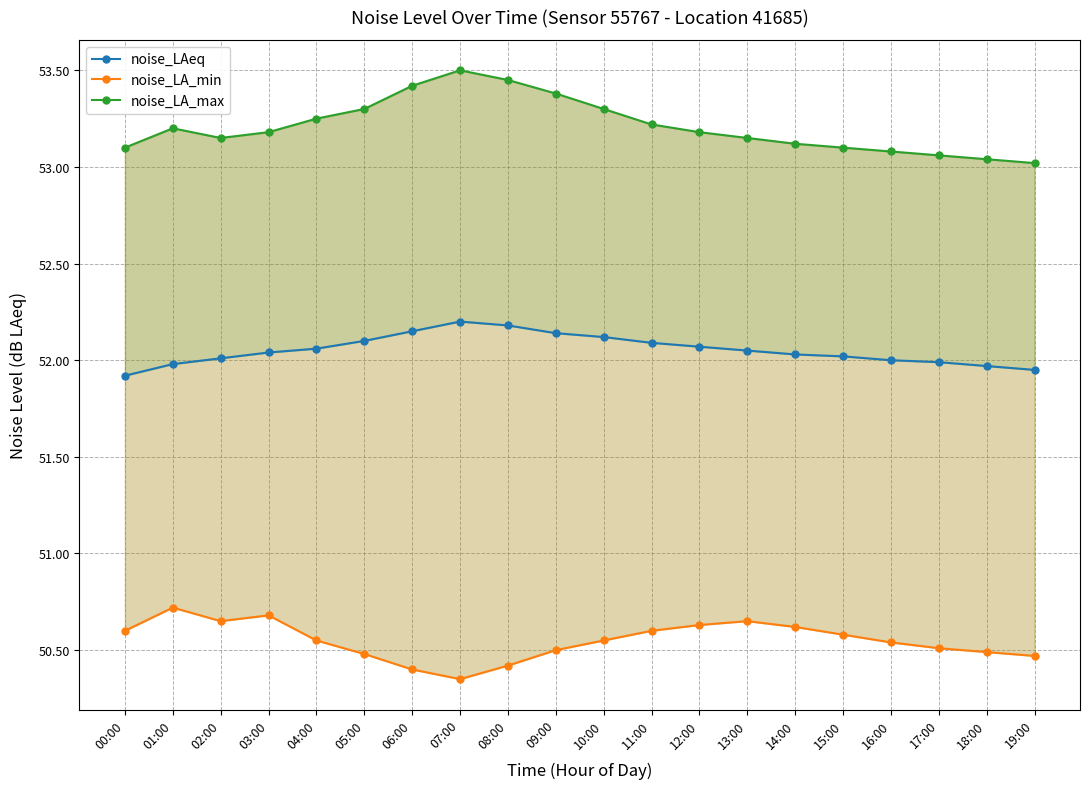

At 02:00, list the series in order from largest to smallest.

noise_LA_max, noise_LAeq, noise_LA_min